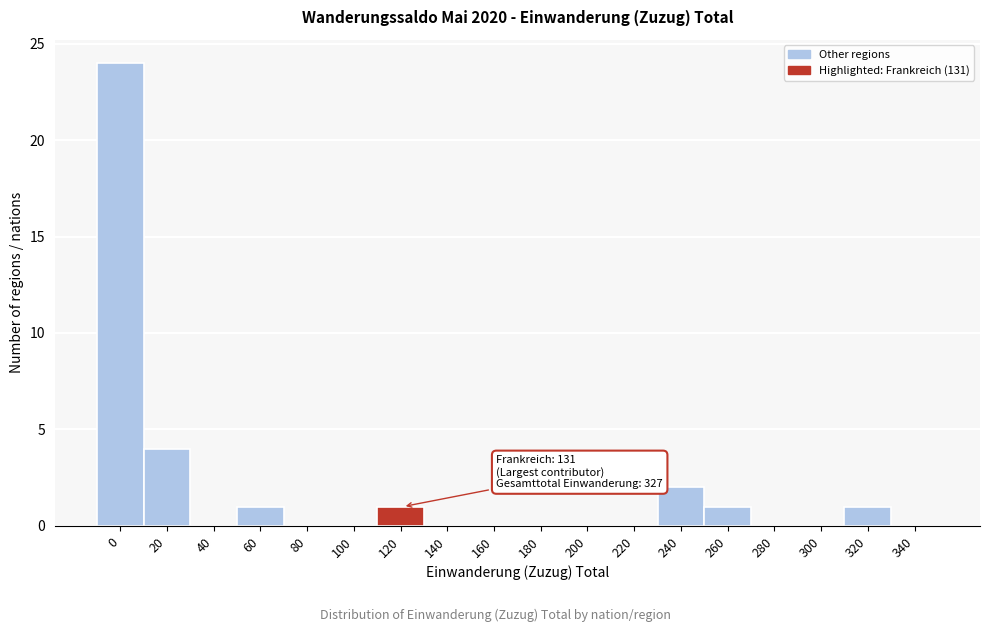

Reading left to right, list all the values displayed in this chart.

0=24	20=4	40=0	60=1	80=0	100=0	120=1	140=0	160=0	180=0	200=0	220=0	240=2	260=1	280=0	300=0	320=1	340=0